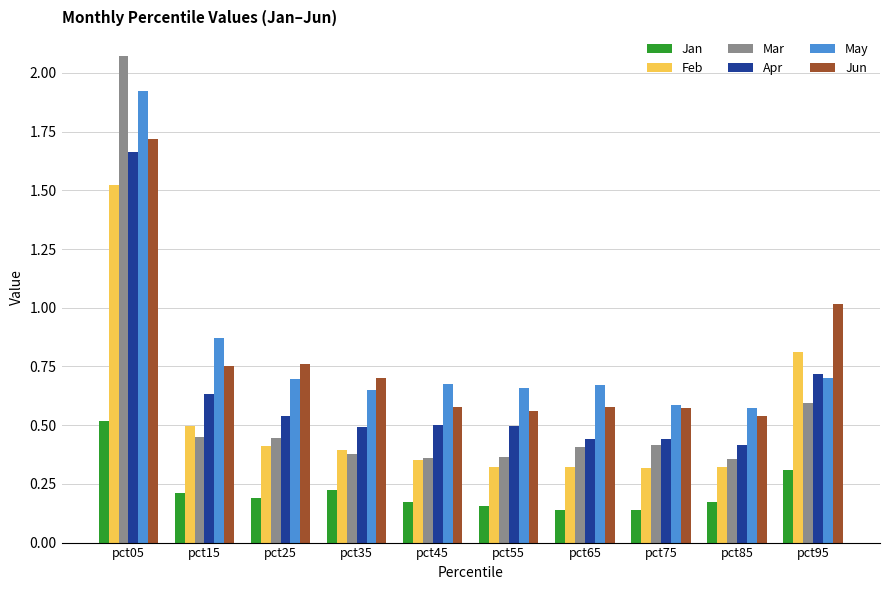

What is the sum of all Mar values?

5.8